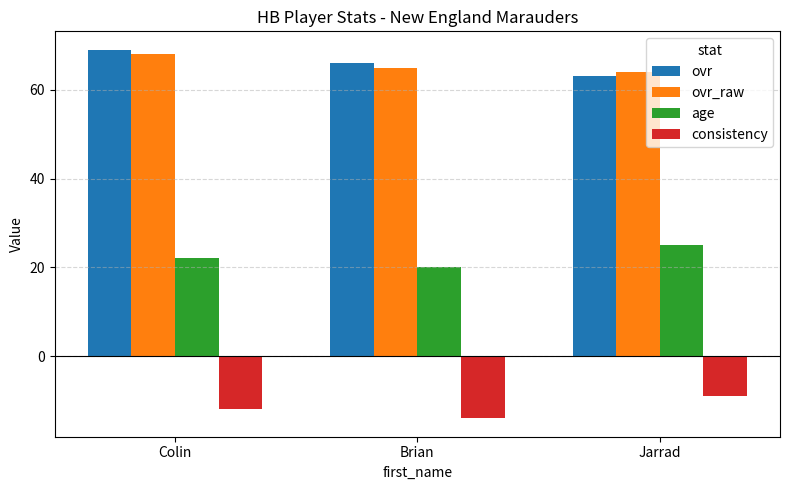

The value of ovr at Jarrad is 63. True or false?

True